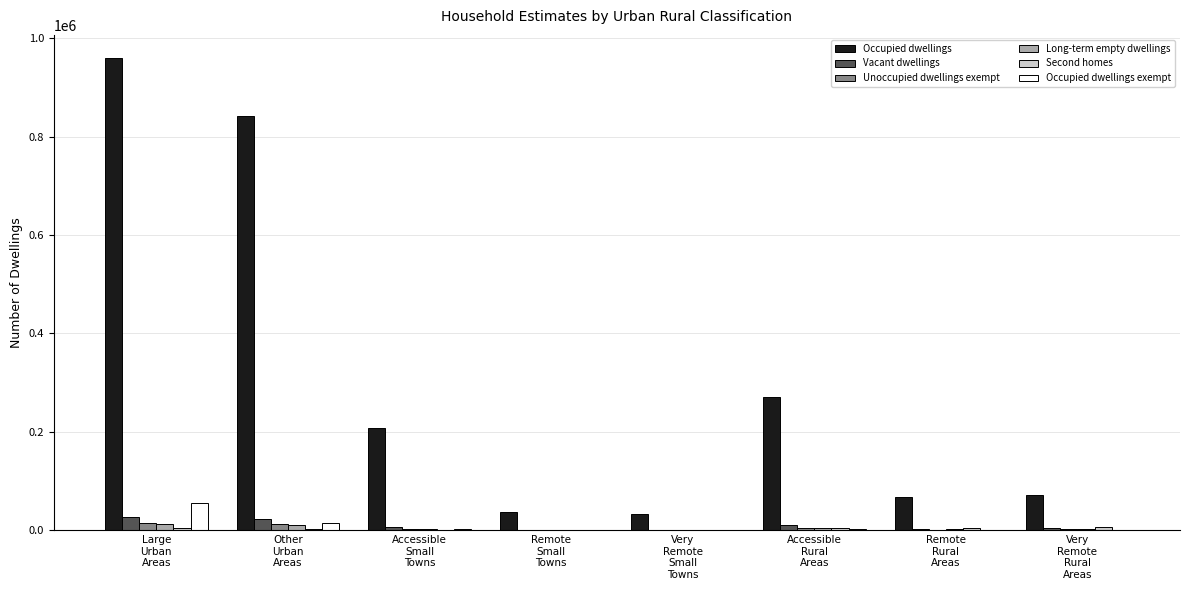

What is the sum of all Long-term empty dwellings values?

37360